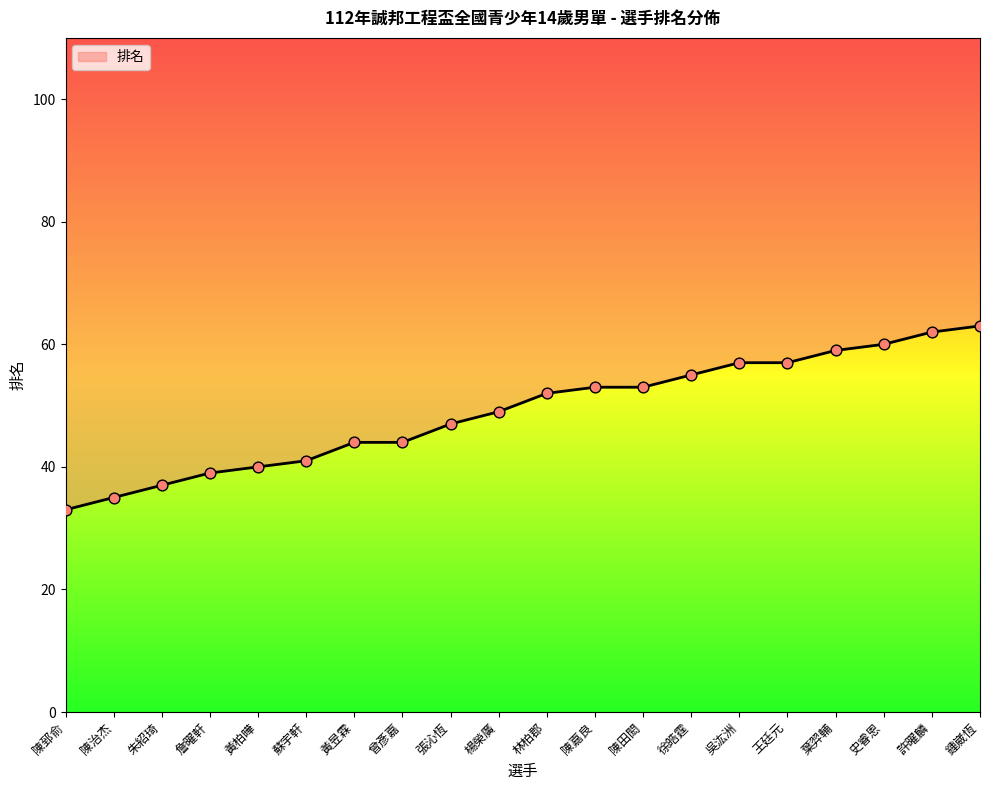

What is the change in value from 詹曜軒 to 陳田閎?

+14